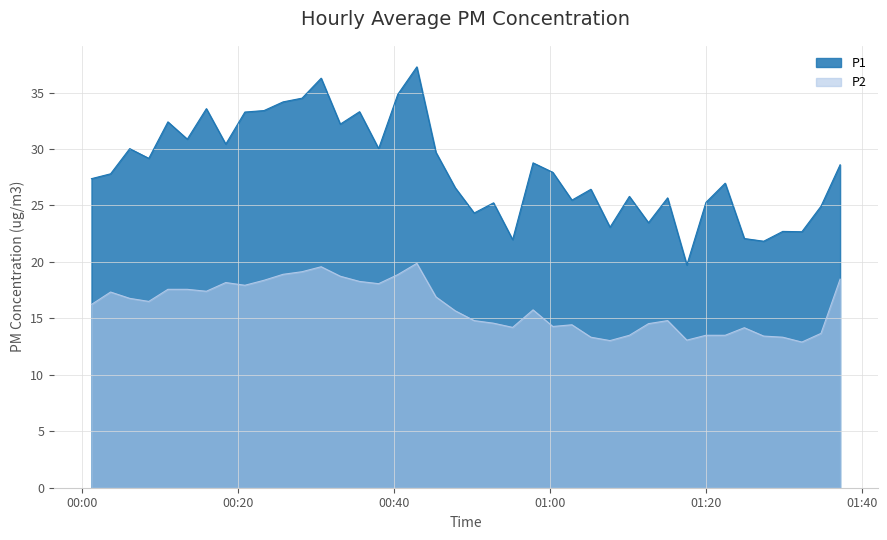

At how many categories does at least one series exceed 30?

15